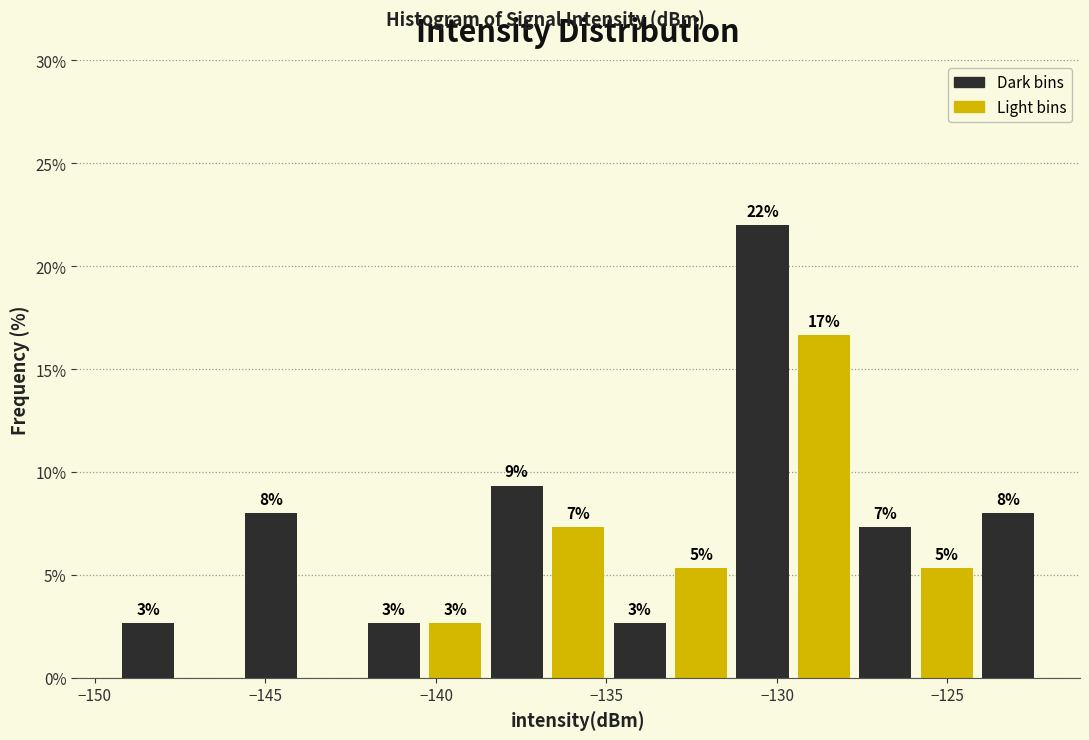

Around what value on the x-axis is the tallest bar? Give the approximate position of its centre, as read against the axis.

-130.5